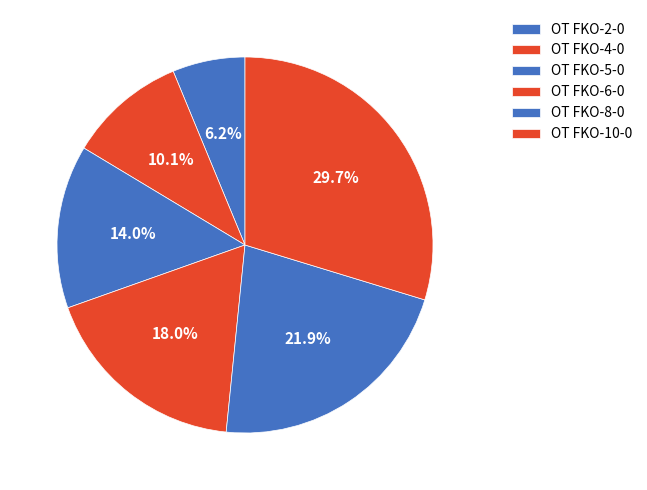

Rank the categories by value from lowest to highest.

OT FKO-2-0, OT FKO-4-0, OT FKO-5-0, OT FKO-6-0, OT FKO-8-0, OT FKO-10-0